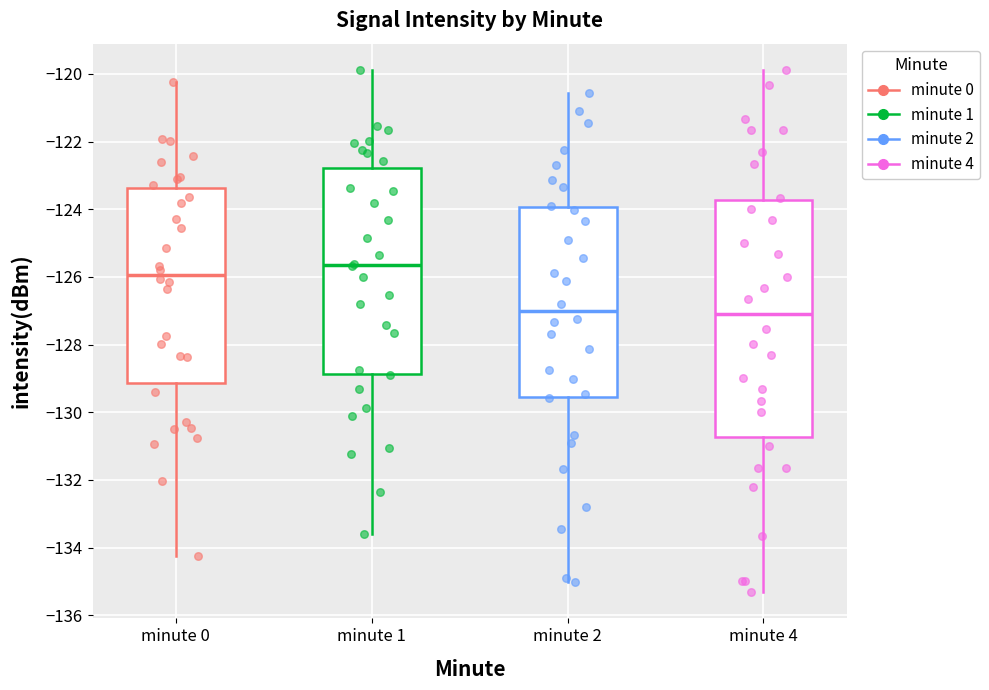

Which box is the tallest, from its lower edge to its upper edge?

minute 4